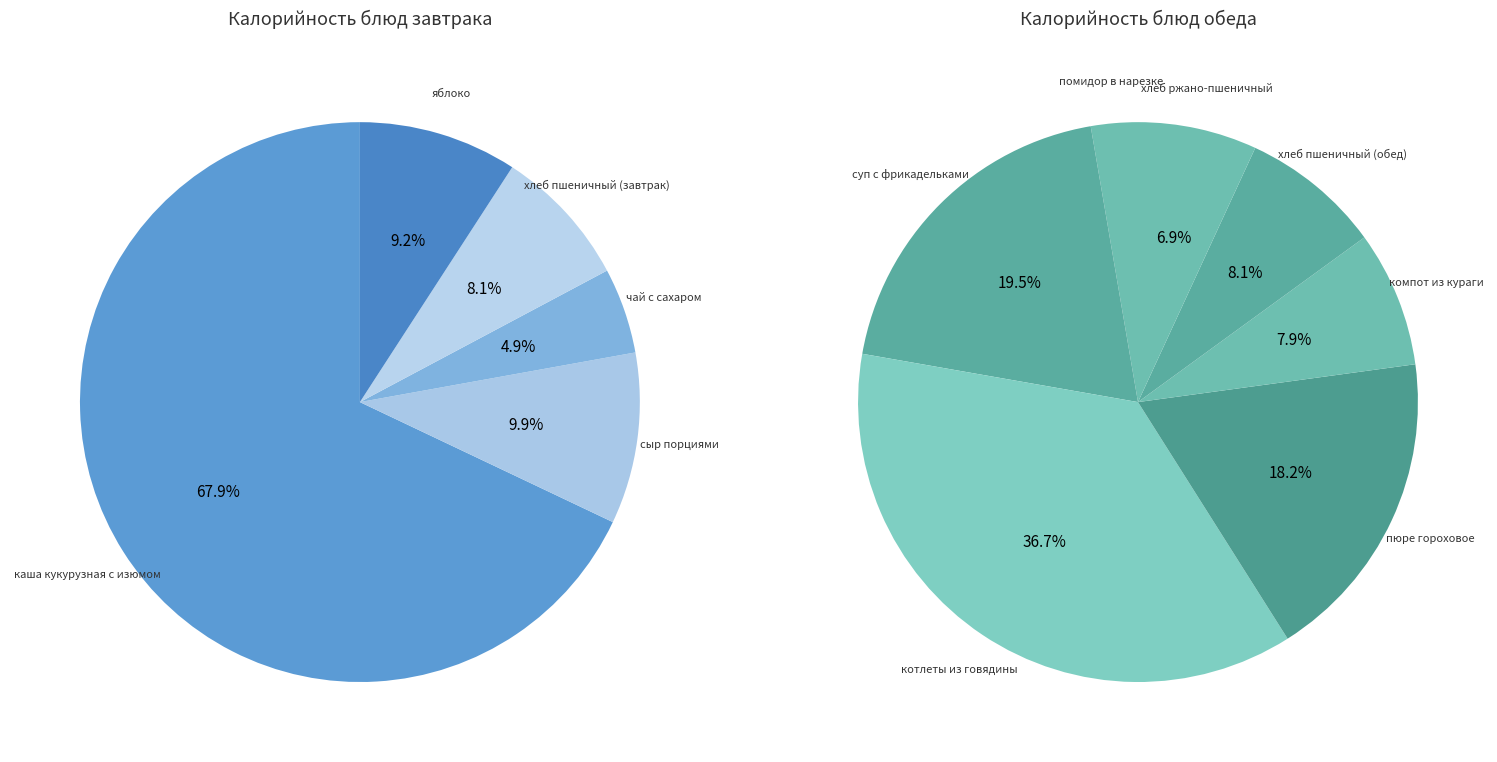

Count the number of slices in the pie.

12